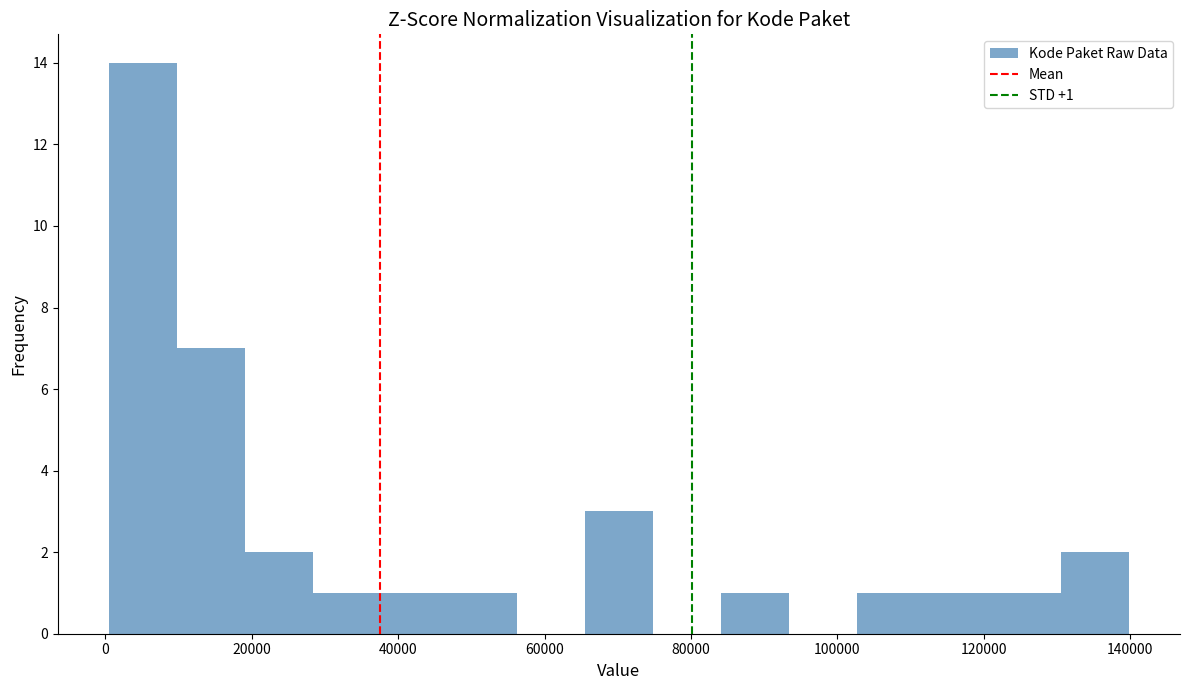

Over which range of the x-axis is the bar tallest?

0 to 10000